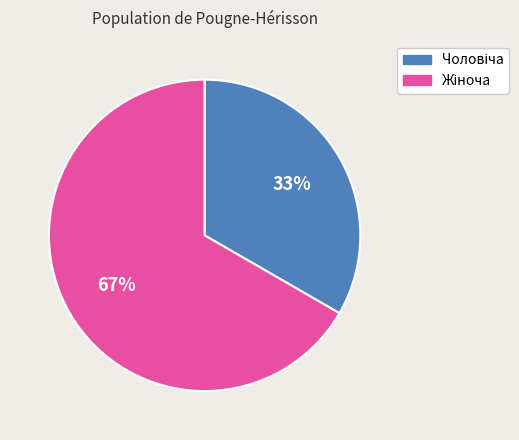

Does any single category account for the majority?

Yes